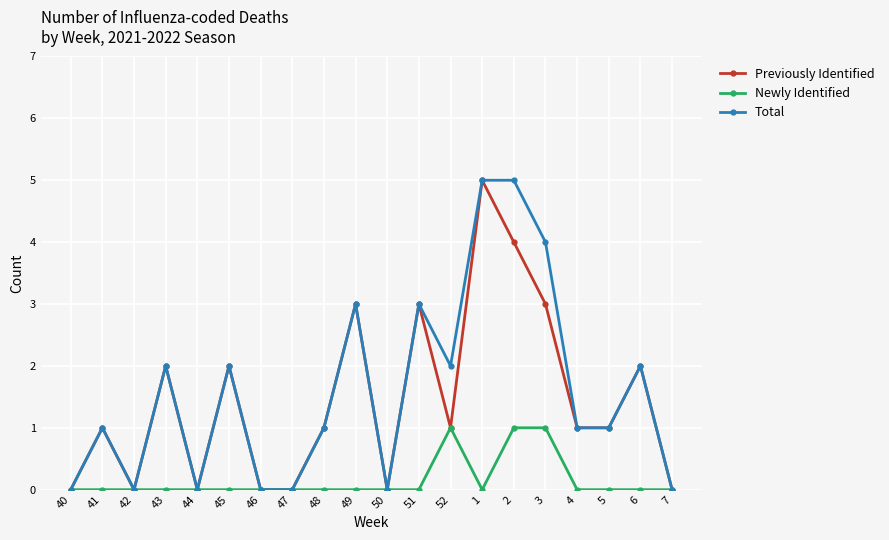

Is it true that Newly Identified equals 1 at 52?

True